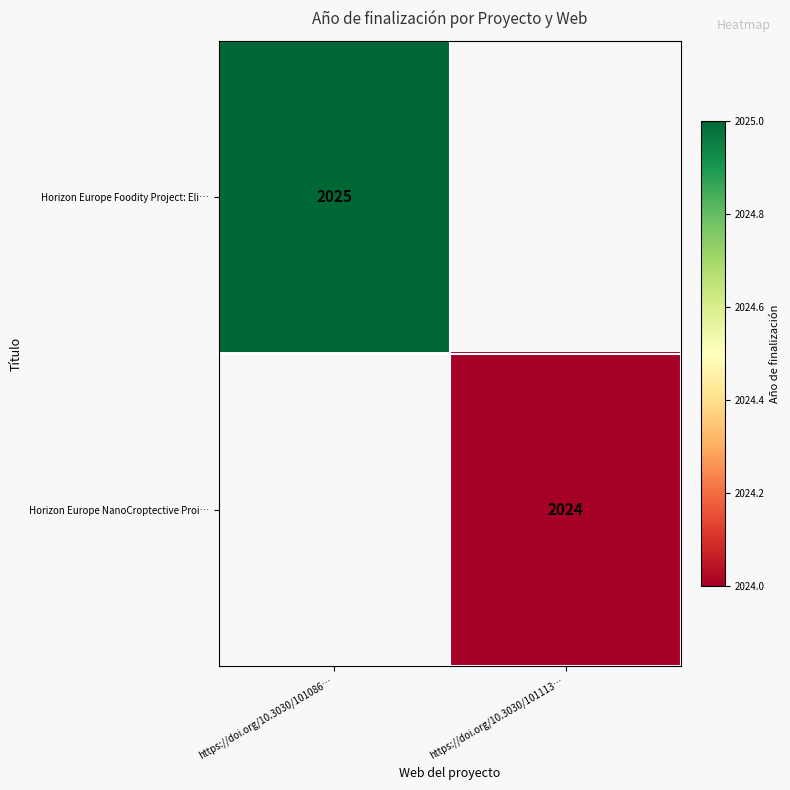

At how many categories does at least one series exceed 2024?

1